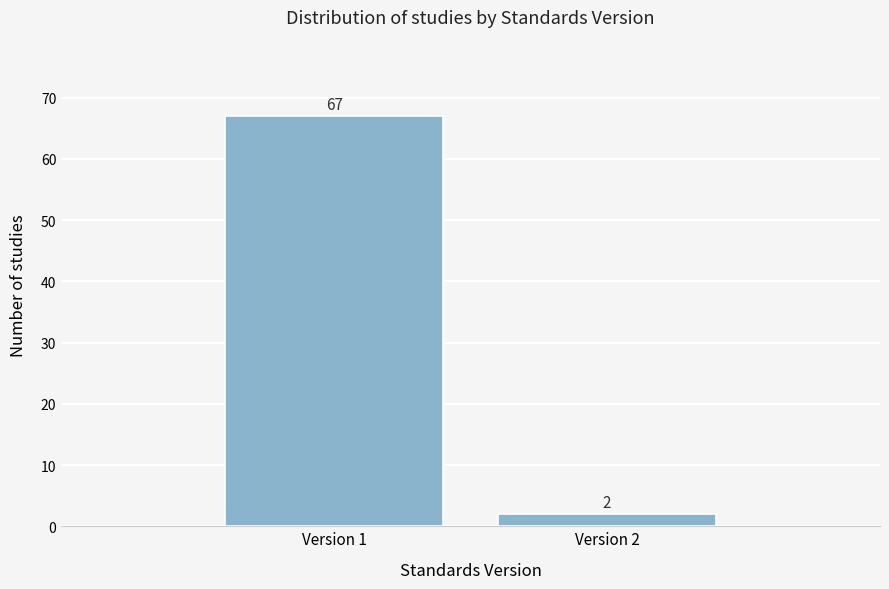

Reading left to right, extract all data points from this chart.

Version 1=67	Version 2=2